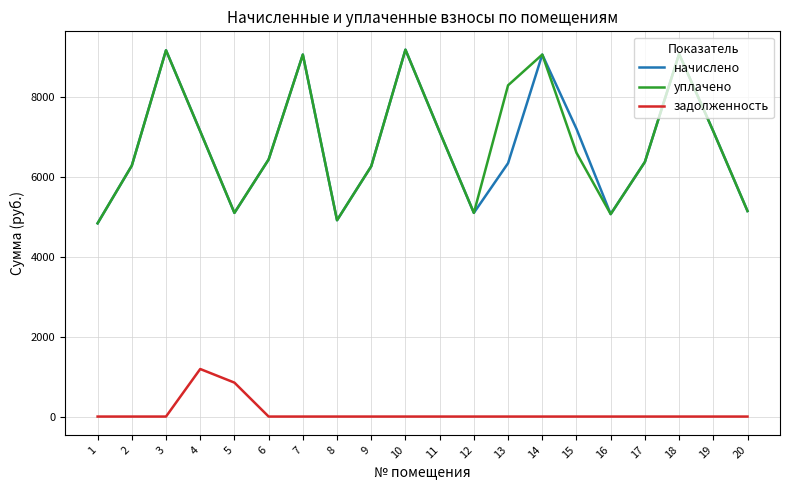

What is the difference between the maximum and minimum values in the начислено series?

4346.9